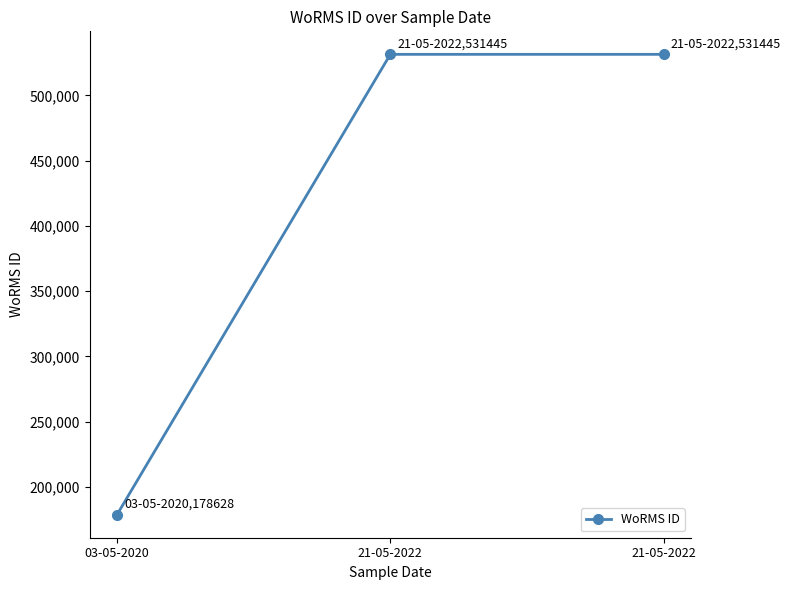

Is it true that the value at 03-05-2020 is 178628?

True